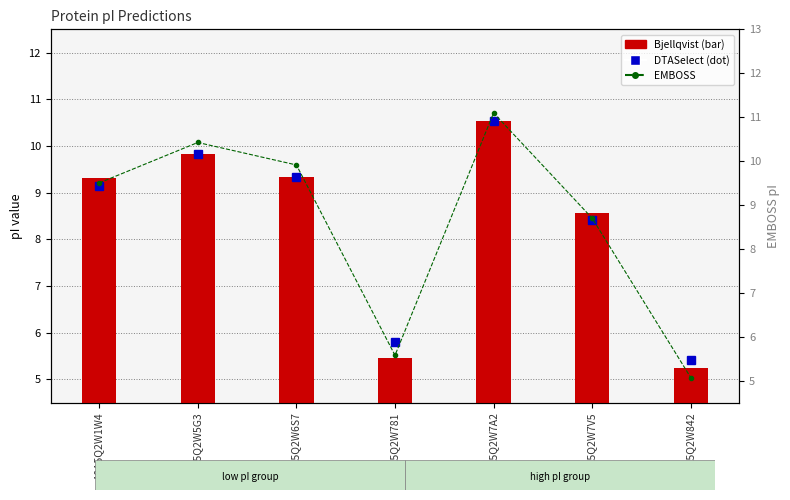

What is the sum of all values?

60.3